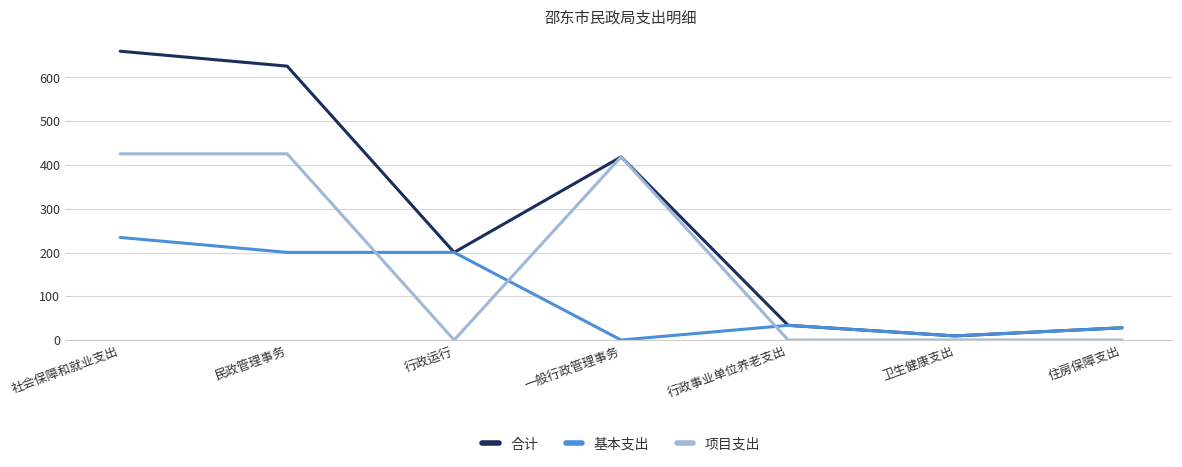

What are all the series names shown in the legend?

合计, 基本支出, 项目支出